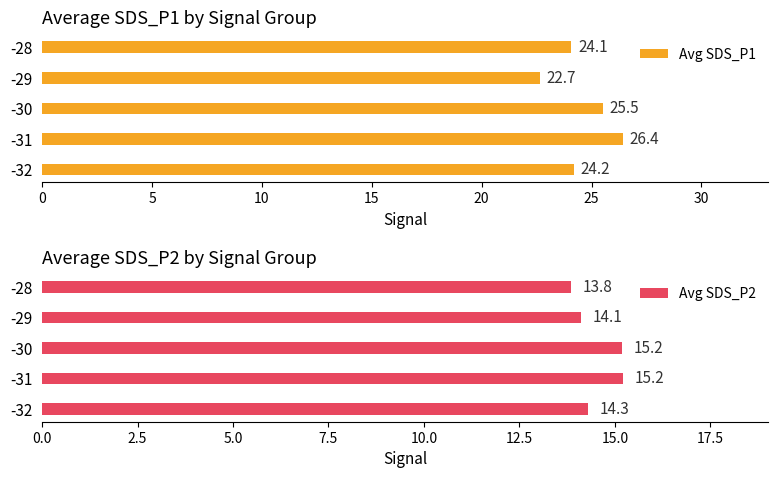

What is the difference between the Avg SDS_P2 values at -28 and -31?

1.4